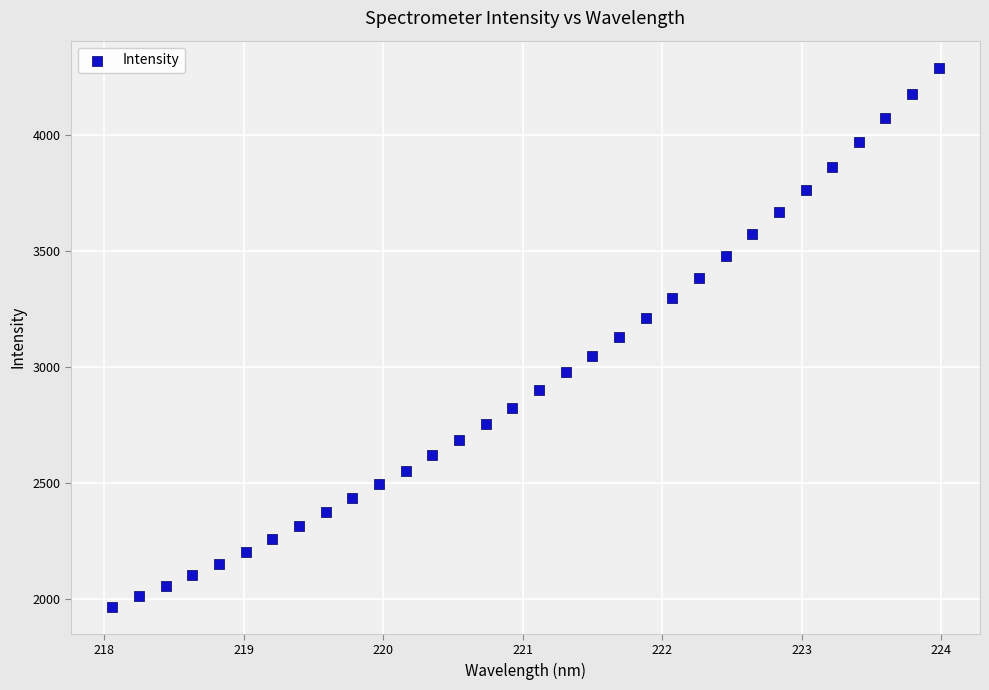

What is the range of X values (max minus min)?

5.9